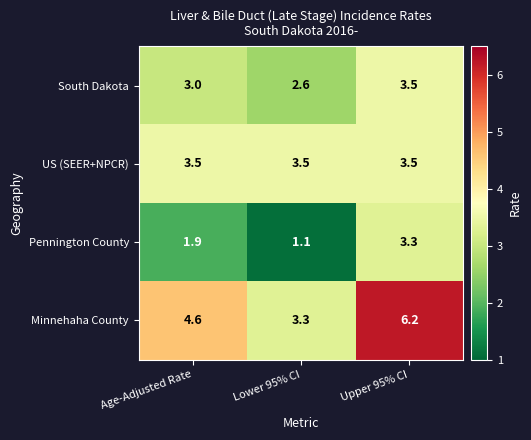

What is the maximum value shown in the chart?

6.2